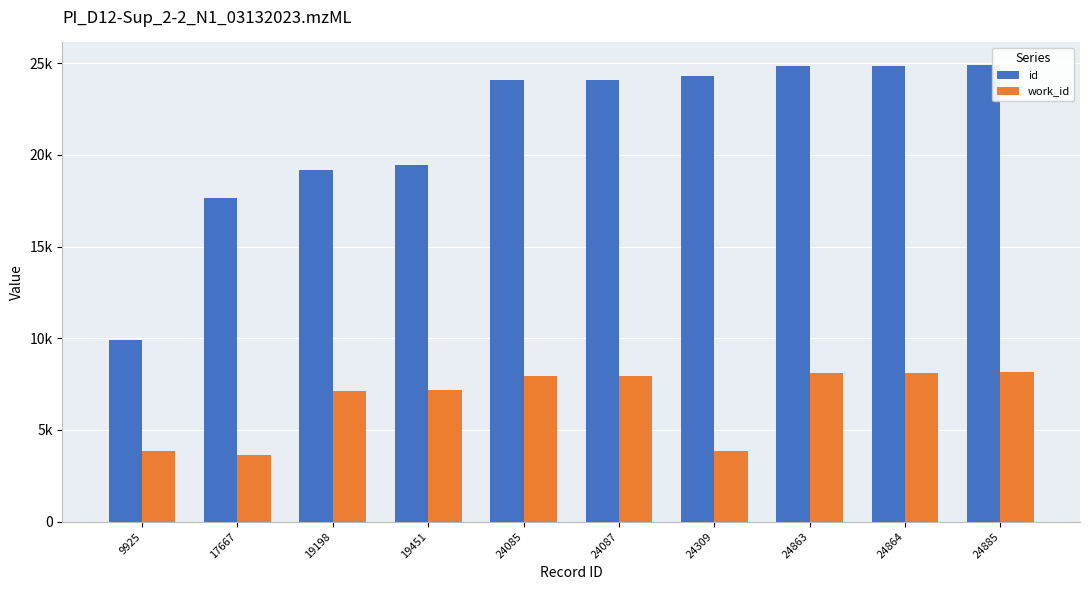

At which label does id first exceed 24087?

24309